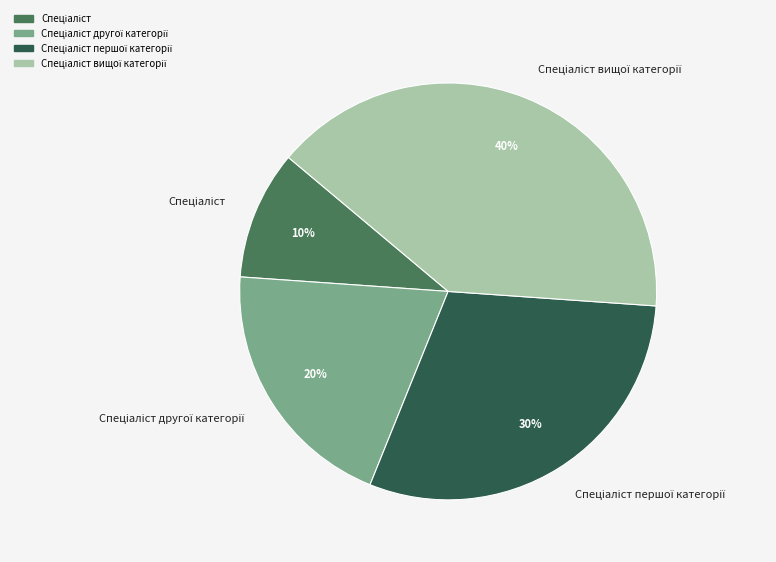

To the nearest percent, what is the difference between the largest and smallest slice percentages?

30%